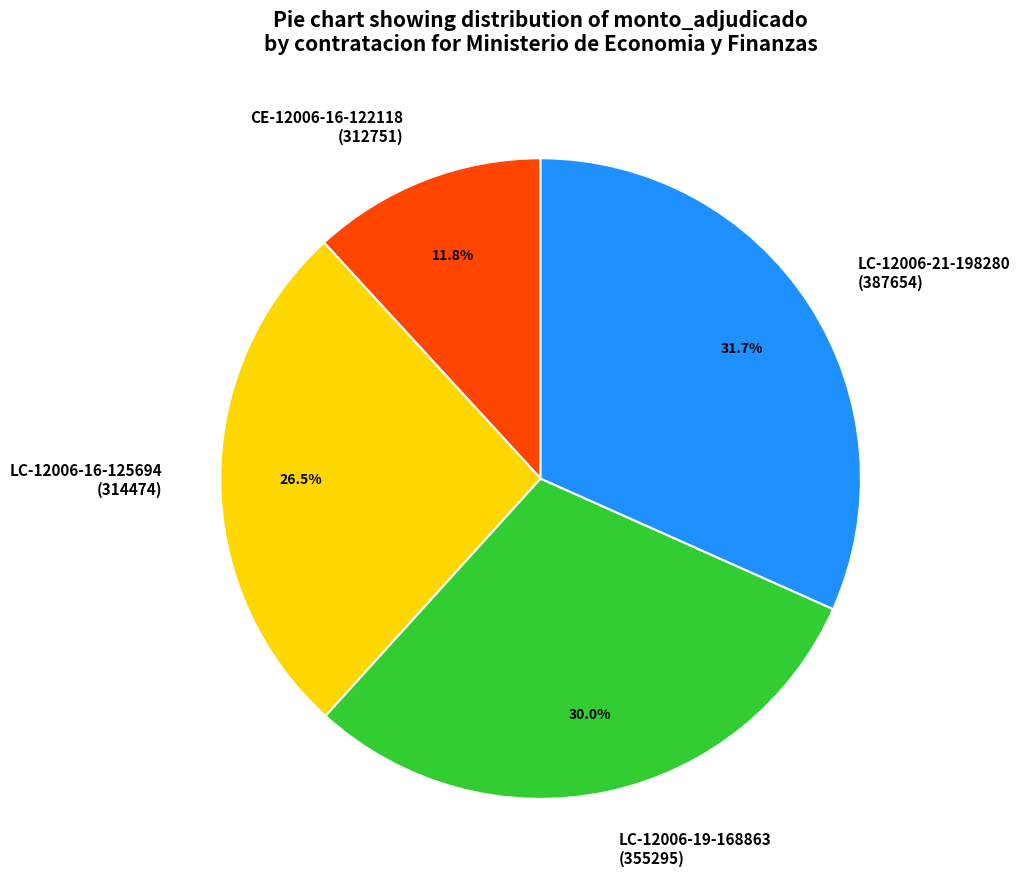

What is the total percentage of CE-12006-16-122118 (312751) and LC-12006-16-125694 (314474)?

38.3%